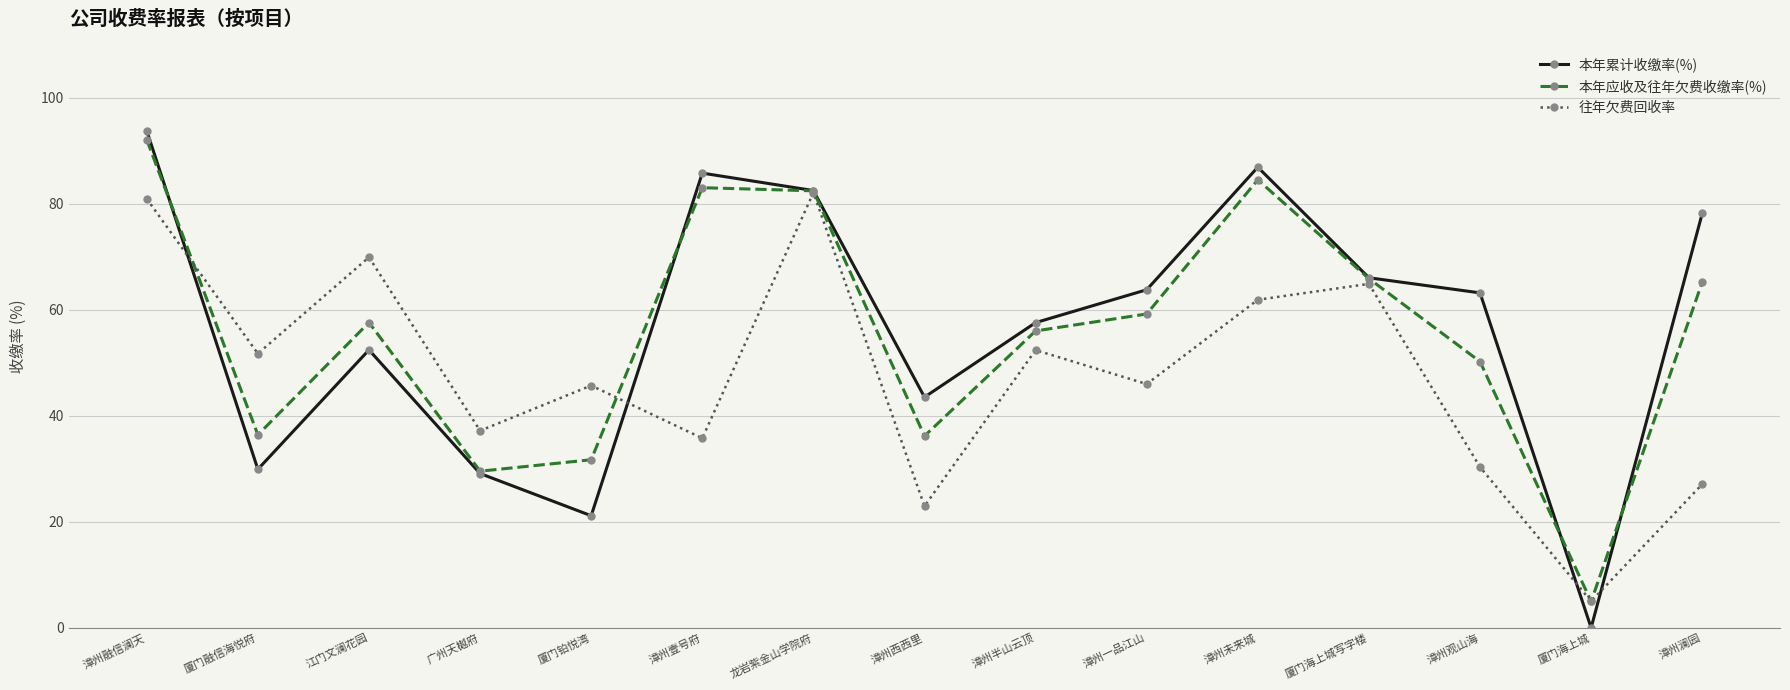

At which label does 本年应收及往年欠费收缴率(%) reach its minimum?

厦门海上城